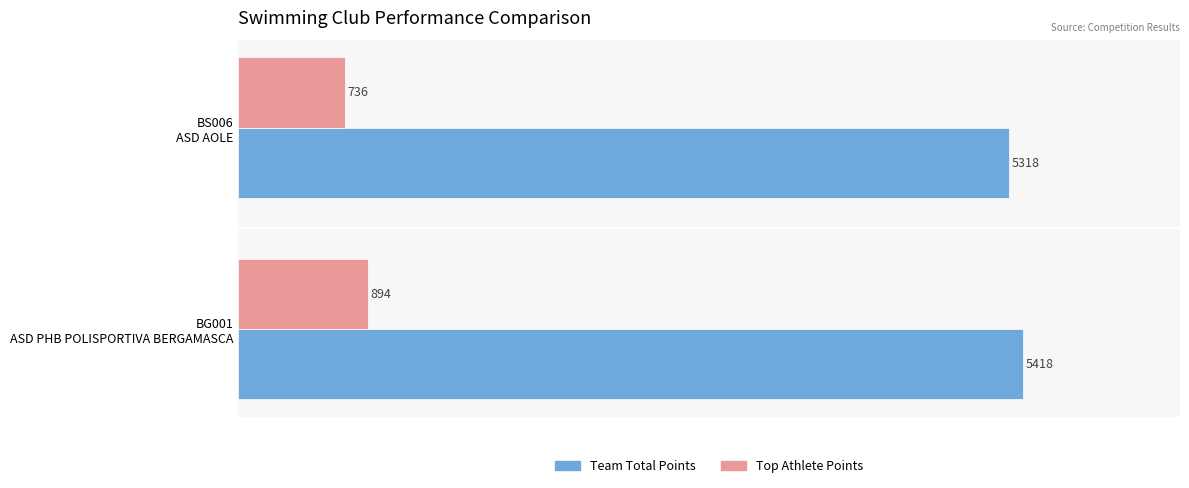

Which series has the widest spread of values?

Top Athlete Points